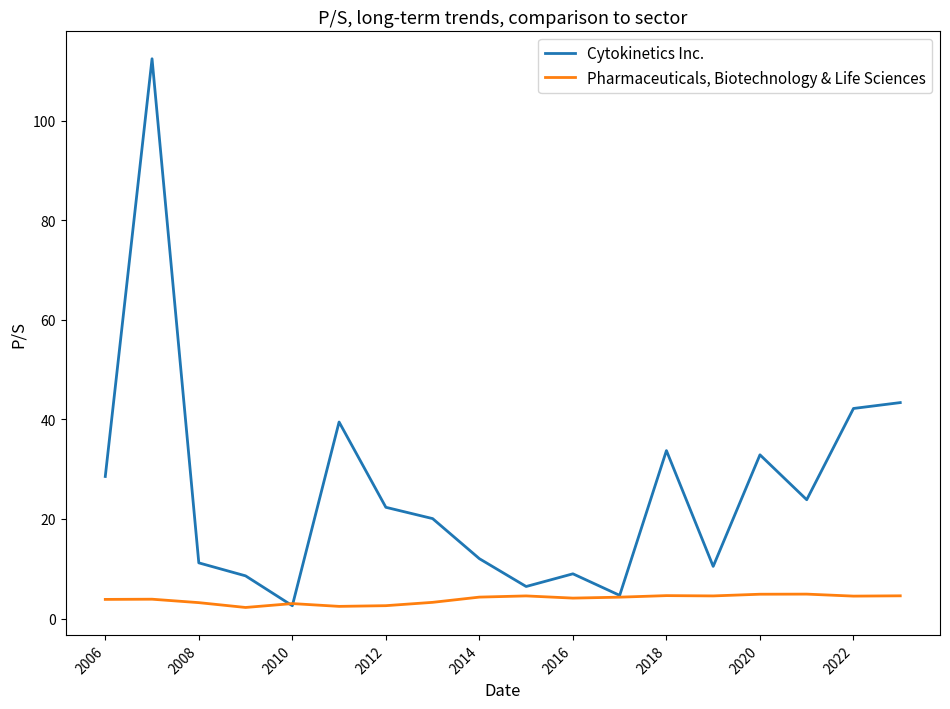

Which series has the largest total across all categories?

Cytokinetics Inc.